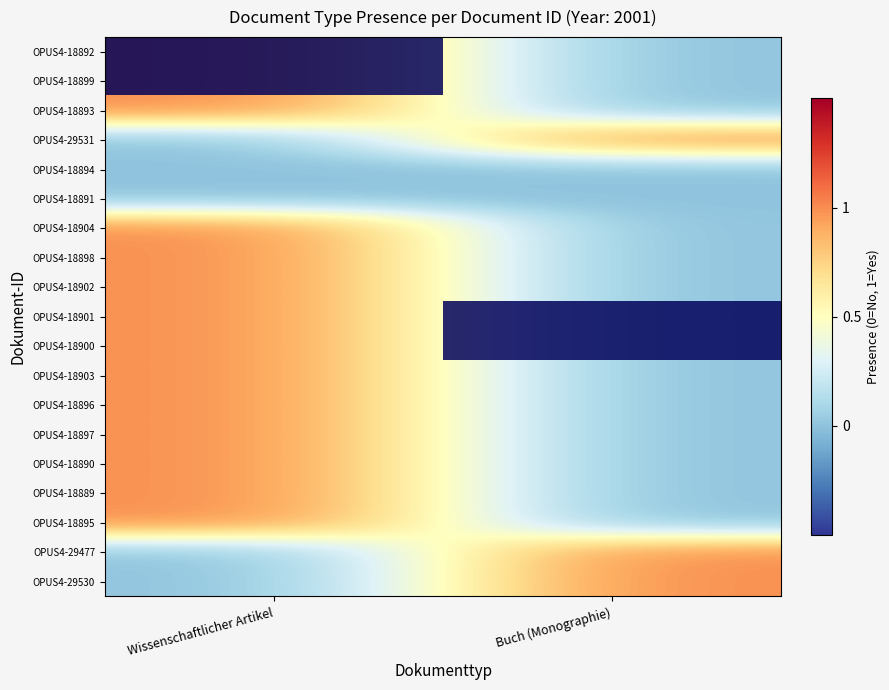

Count the number of categories in the chart.

2